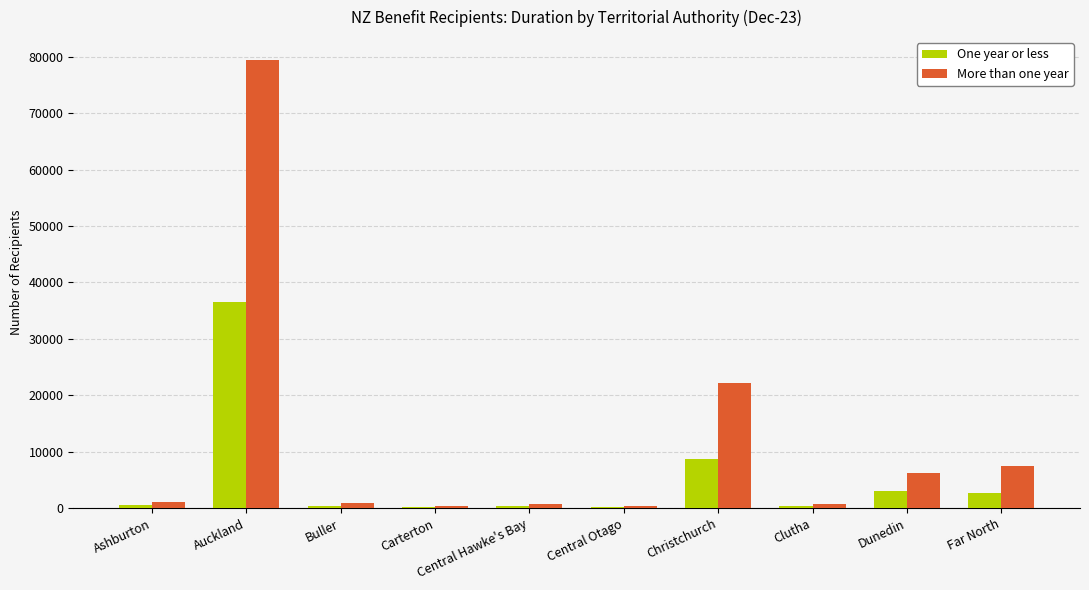

True or false: More than one year has a value of 3614 at Far North.

False